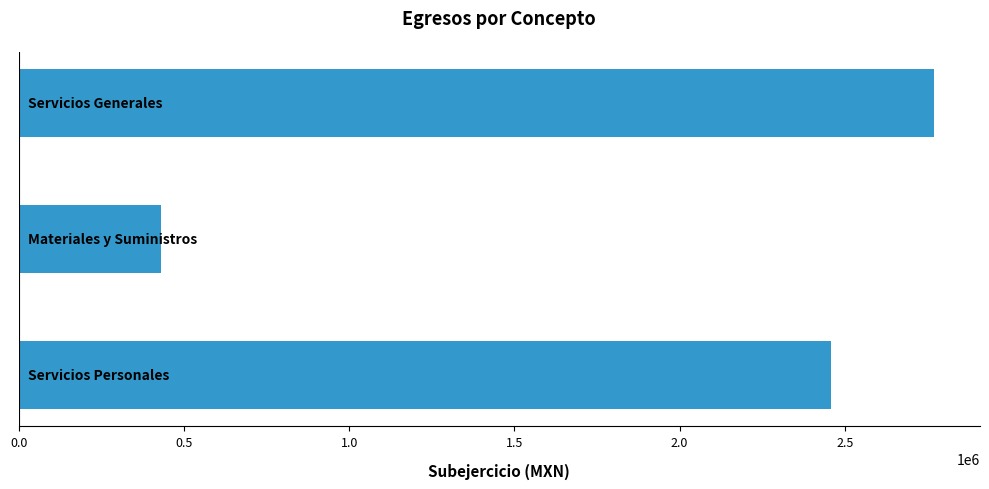

What is the minimum value shown in the chart?

430841.4